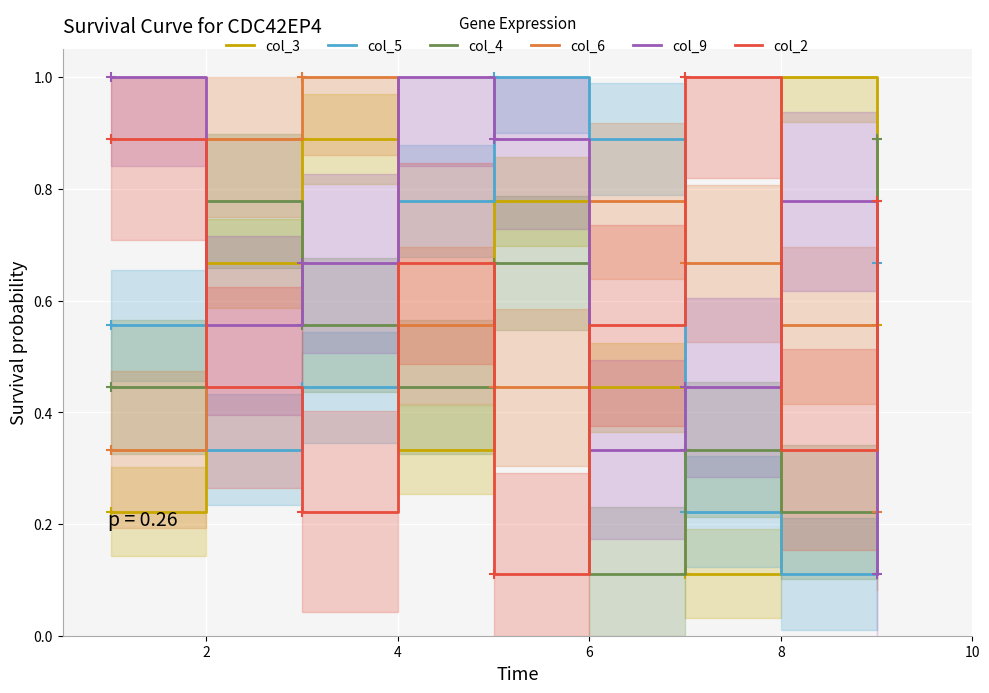

How many interior local peaks does the col_2 series have?

2